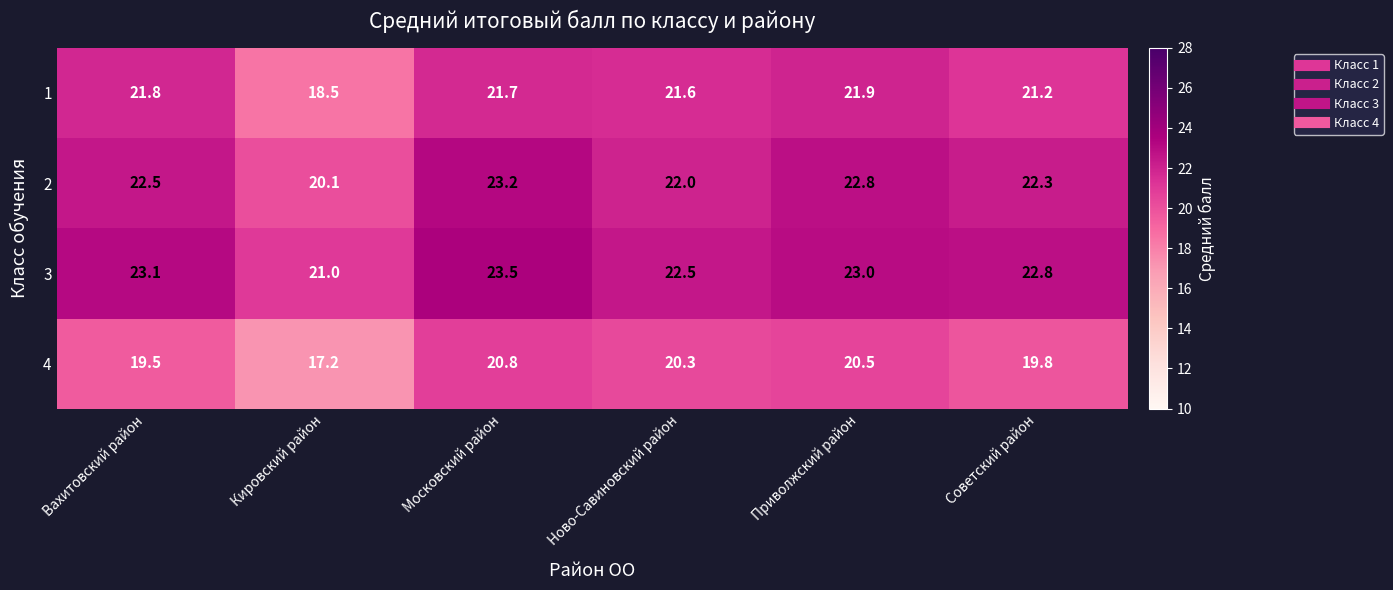

Reading left to right, transcribe all the data shown in this chart.

1: Вахитовский район=21.8	Кировский район=18.5	Московский район=21.7	Ново-Савиновский район=21.6	Приволжский район=21.9	Советский район=21.2
2: Вахитовский район=22.5	Кировский район=20.1	Московский район=23.2	Ново-Савиновский район=22.0	Приволжский район=22.8	Советский район=22.3
3: Вахитовский район=23.1	Кировский район=21.0	Московский район=23.5	Ново-Савиновский район=22.5	Приволжский район=23.0	Советский район=22.8
4: Вахитовский район=19.5	Кировский район=17.2	Московский район=20.8	Ново-Савиновский район=20.3	Приволжский район=20.5	Советский район=19.8